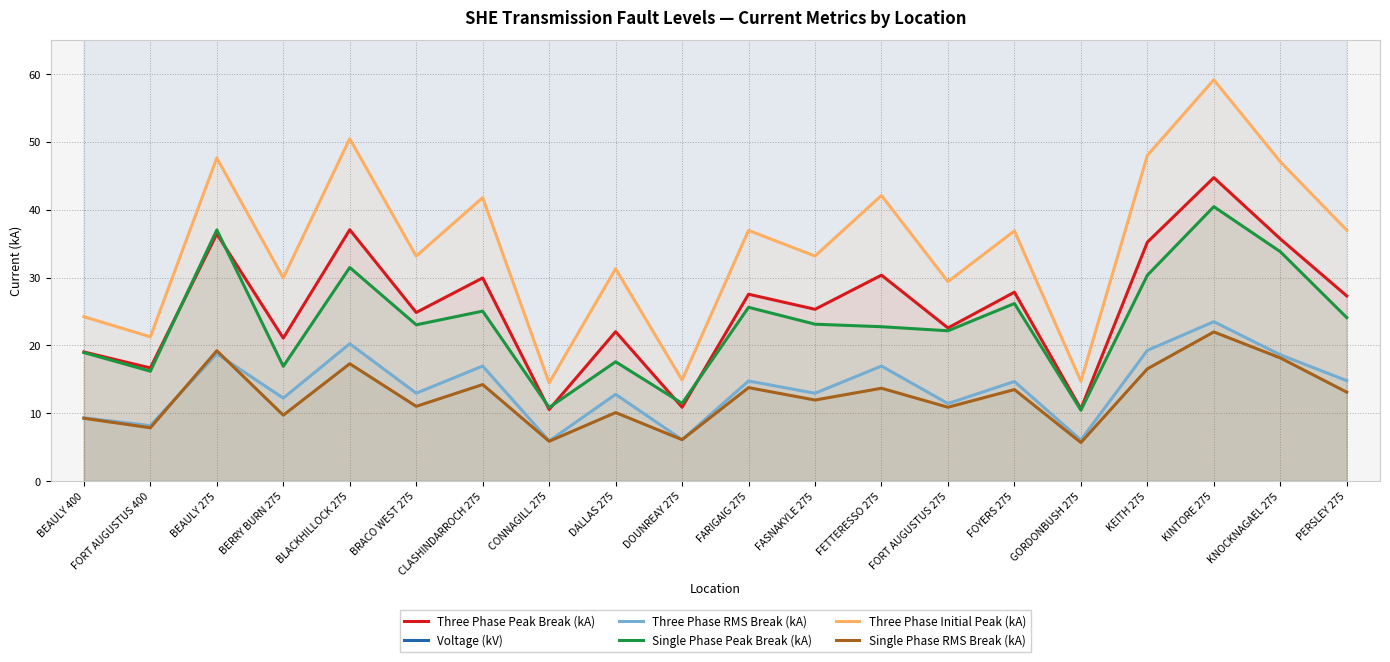

Reading left to right, transcribe all the data shown in this chart.

Three Phase Peak Break (kA): BEAULY 400=19.0	FORT AUGUSTUS 400=16.7	BEAULY 275=36.4	BERRY BURN 275=21.1	BLACKHILLOCK 275=37.0	BRACO WEST 275=24.9	CLASHINDARROCH 275=29.9	CONNAGILL 275=10.6	DALLAS 275=22.0	DOUNREAY 275=10.9	FARIGAIG 275=27.5	FASNAKYLE 275=25.3	FETTERESSO 275=30.4	FORT AUGUSTUS 275=22.6	FOYERS 275=27.8	GORDONBUSH 275=10.6	KEITH 275=35.2	KINTORE 275=44.7	KNOCKNAGAEL 275=35.7	PERSLEY 275=27.3
Voltage (kV): BEAULY 400=400.0	FORT AUGUSTUS 400=400.0	BEAULY 275=275.0	BERRY BURN 275=275.0	BLACKHILLOCK 275=275.0	BRACO WEST 275=275.0	CLASHINDARROCH 275=275.0	CONNAGILL 275=275.0	DALLAS 275=275.0	DOUNREAY 275=275.0	FARIGAIG 275=275.0	FASNAKYLE 275=275.0	FETTERESSO 275=275.0	FORT AUGUSTUS 275=275.0	FOYERS 275=275.0	GORDONBUSH 275=275.0	KEITH 275=275.0	KINTORE 275=275.0	KNOCKNAGAEL 275=275.0	PERSLEY 275=275.0
Three Phase RMS Break (kA): BEAULY 400=9.3	FORT AUGUSTUS 400=8.2	BEAULY 275=18.8	BERRY BURN 275=12.2	BLACKHILLOCK 275=20.2	BRACO WEST 275=12.9	CLASHINDARROCH 275=16.9	CONNAGILL 275=5.9	DALLAS 275=12.8	DOUNREAY 275=6.1	FARIGAIG 275=14.8	FASNAKYLE 275=12.9	FETTERESSO 275=16.9	FORT AUGUSTUS 275=11.4	FOYERS 275=14.7	GORDONBUSH 275=6.0	KEITH 275=19.3	KINTORE 275=23.5	KNOCKNAGAEL 275=18.6	PERSLEY 275=14.8
Single Phase Peak Break (kA): BEAULY 400=18.9	FORT AUGUSTUS 400=16.2	BEAULY 275=37.0	BERRY BURN 275=16.9	BLACKHILLOCK 275=31.5	BRACO WEST 275=23.0	CLASHINDARROCH 275=25.1	CONNAGILL 275=10.8	DALLAS 275=17.6	DOUNREAY 275=11.4	FARIGAIG 275=25.6	FASNAKYLE 275=23.1	FETTERESSO 275=22.8	FORT AUGUSTUS 275=22.1	FOYERS 275=26.2	GORDONBUSH 275=10.4	KEITH 275=30.3	KINTORE 275=40.5	KNOCKNAGAEL 275=33.8	PERSLEY 275=24.1
Three Phase Initial Peak (kA): BEAULY 400=24.2	FORT AUGUSTUS 400=21.3	BEAULY 275=47.6	BERRY BURN 275=30.0	BLACKHILLOCK 275=50.5	BRACO WEST 275=33.2	CLASHINDARROCH 275=41.8	CONNAGILL 275=14.5	DALLAS 275=31.3	DOUNREAY 275=14.9	FARIGAIG 275=37.0	FASNAKYLE 275=33.2	FETTERESSO 275=42.1	FORT AUGUSTUS 275=29.4	FOYERS 275=36.9	GORDONBUSH 275=14.7	KEITH 275=48.0	KINTORE 275=59.1	KNOCKNAGAEL 275=47.1	PERSLEY 275=37.0
Single Phase RMS Break (kA): BEAULY 400=9.2	FORT AUGUSTUS 400=7.8	BEAULY 275=19.2	BERRY BURN 275=9.7	BLACKHILLOCK 275=17.3	BRACO WEST 275=11.0	CLASHINDARROCH 275=14.2	CONNAGILL 275=5.9	DALLAS 275=10.1	DOUNREAY 275=6.1	FARIGAIG 275=13.8	FASNAKYLE 275=11.9	FETTERESSO 275=13.7	FORT AUGUSTUS 275=10.9	FOYERS 275=13.5	GORDONBUSH 275=5.7	KEITH 275=16.5	KINTORE 275=22.0	KNOCKNAGAEL 275=18.1	PERSLEY 275=13.1